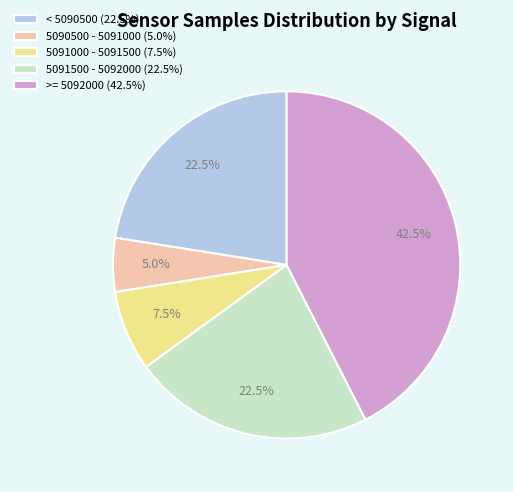

Which has a higher value, < 5090500 (22.5%) or 5090500 - 5091000 (5.0%)?

< 5090500 (22.5%)